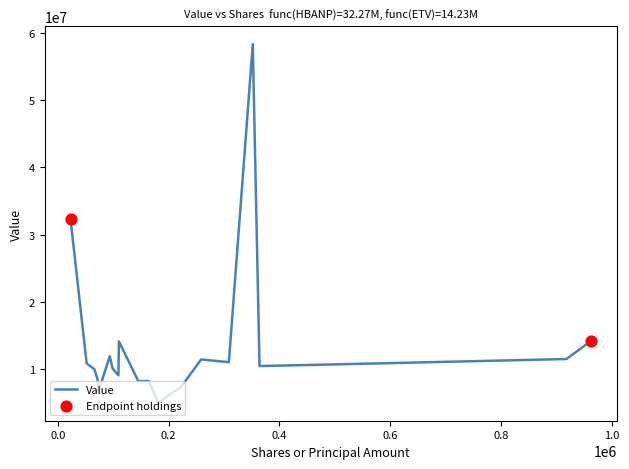

What is the maximum value shown in the chart?

58271000